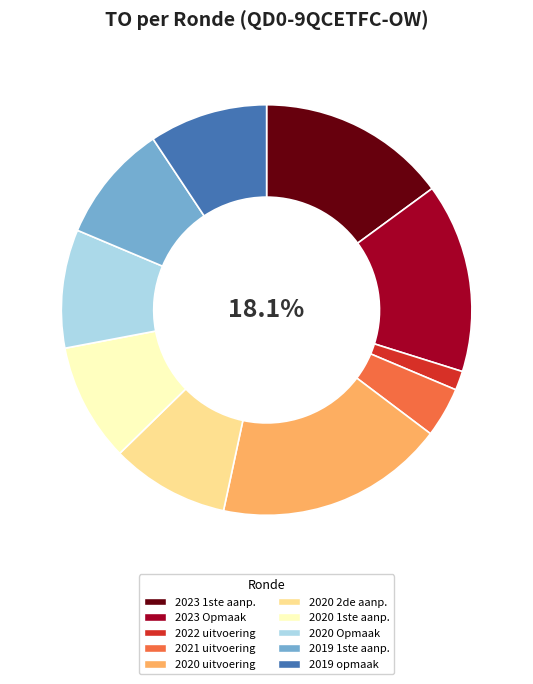

How many segments does this pie chart have?

10